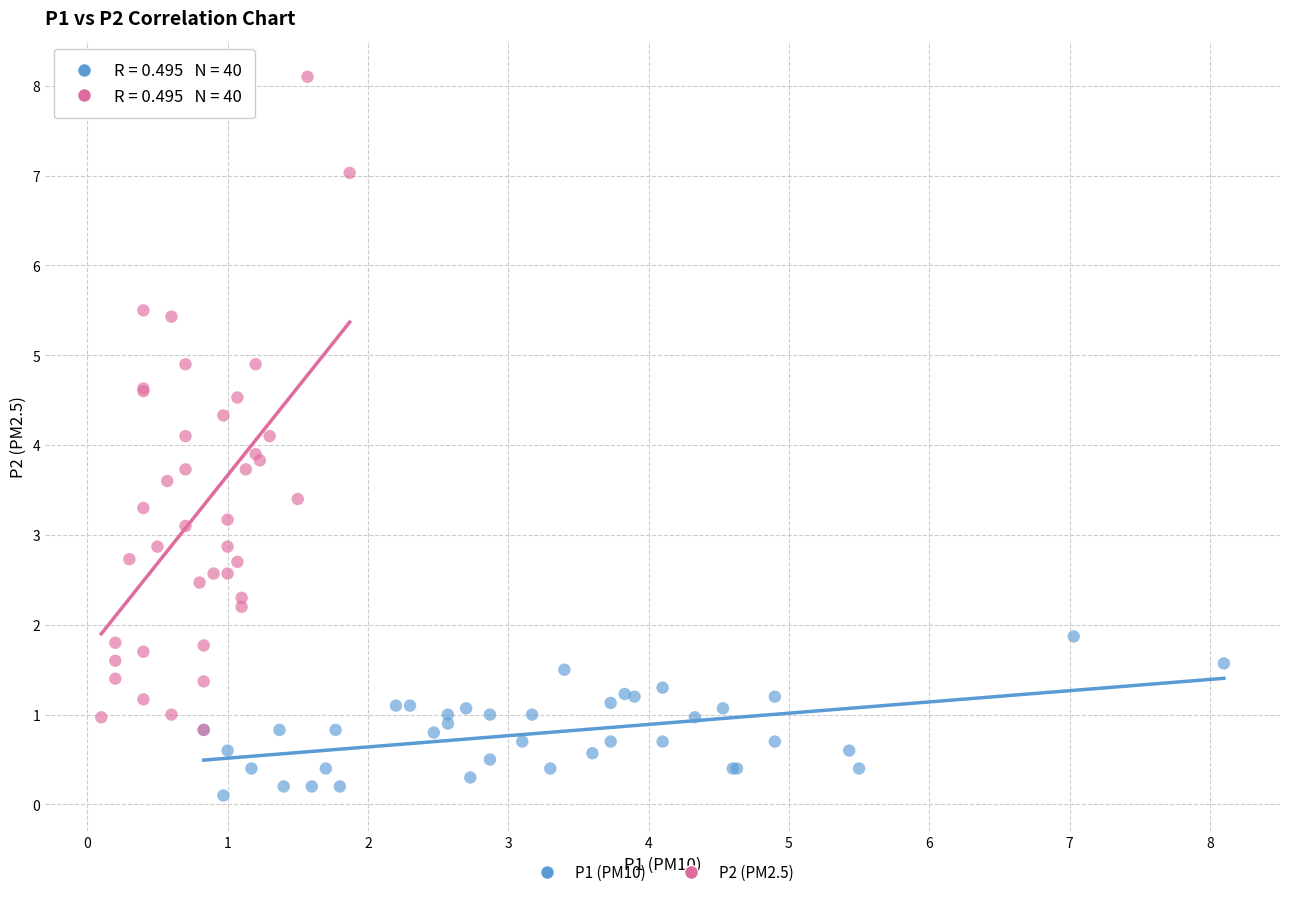

Which series reaches the maximum Y coordinate?

P2 (PM2.5)